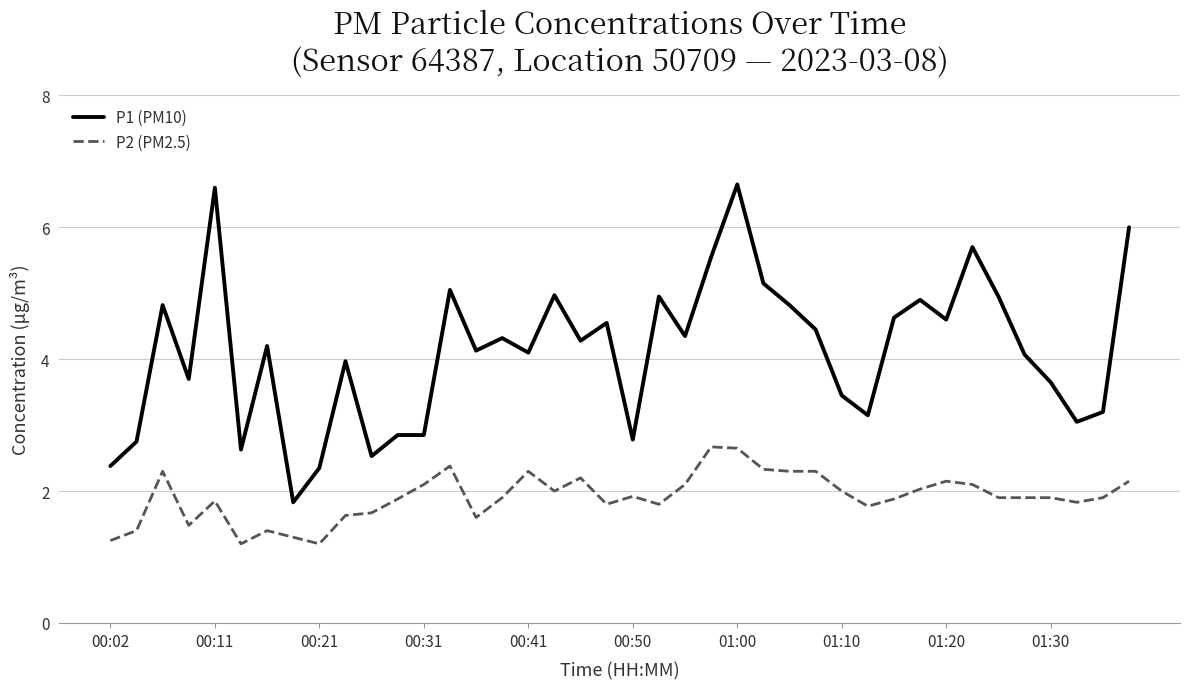

How many lines are shown in the chart?

2